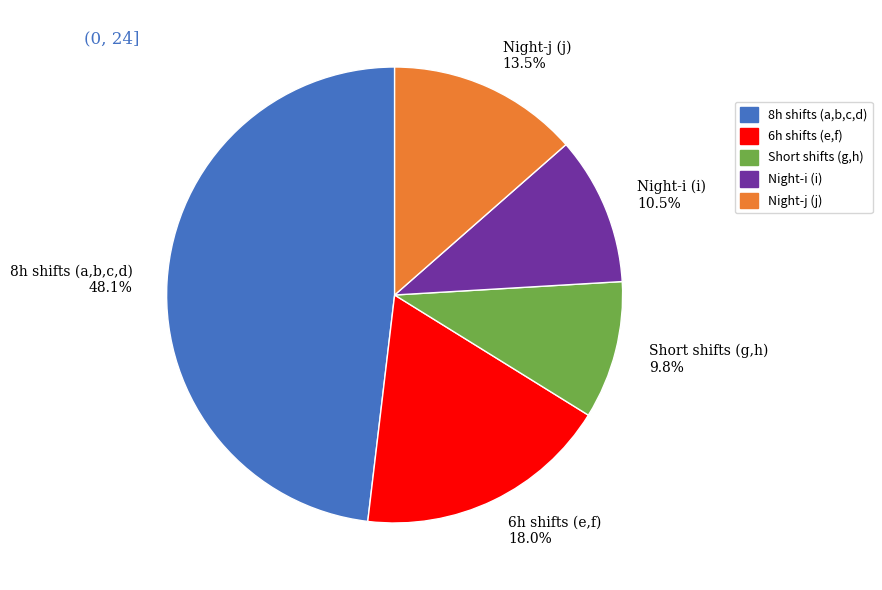

Approximately how many times larger is the value at Night-i (i) 10.5% compared to 6h shifts (e,f) 18.0%?

0.6